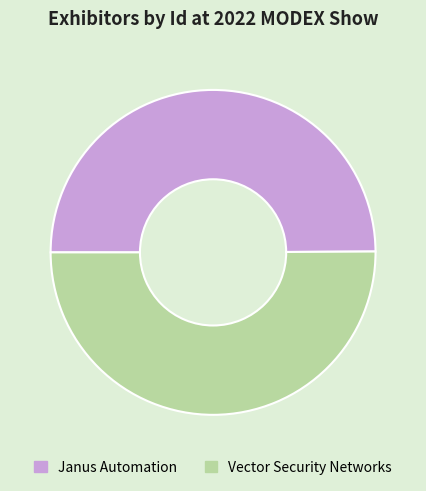

Approximately how many times larger is the value at Vector Security Networks compared to Janus Automation?

1.0